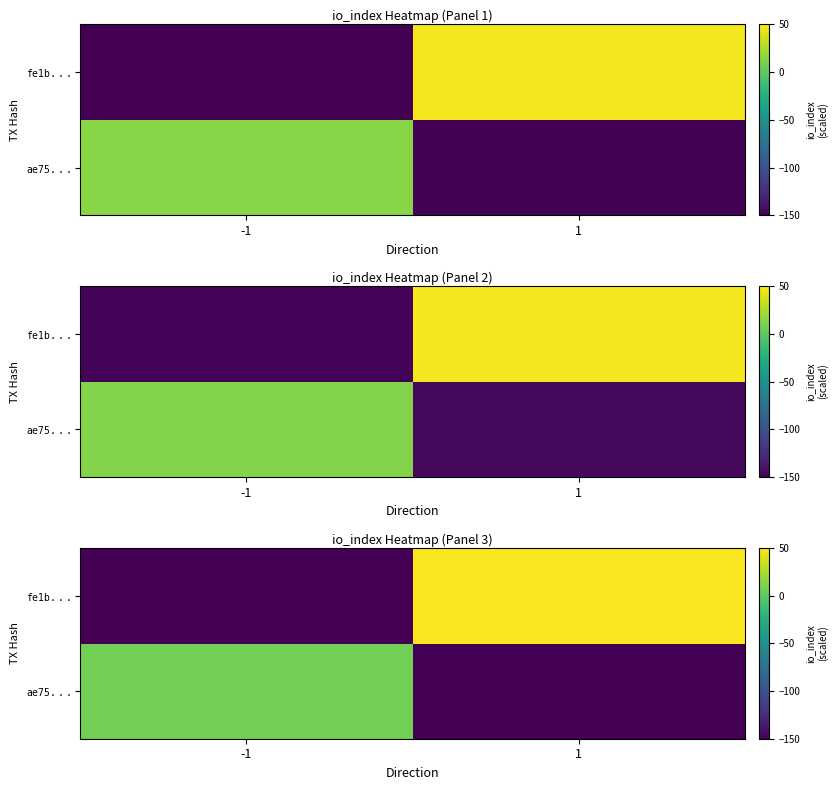

What is the maximum value shown in the chart?

47.9